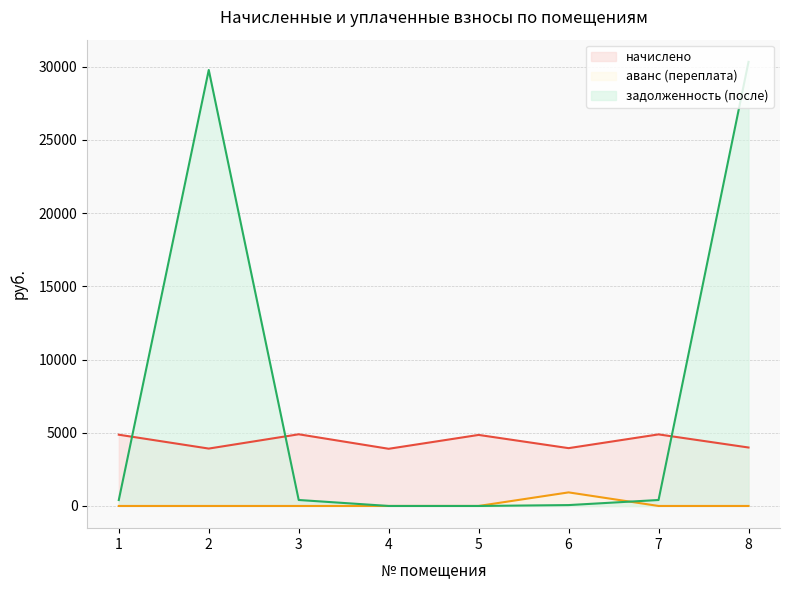

Does the chart display data point markers on the line(s)?

No